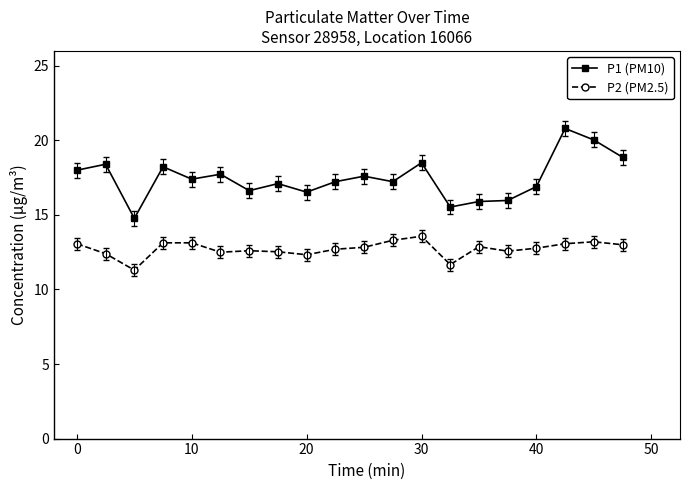

How many lines are shown in the chart?

2